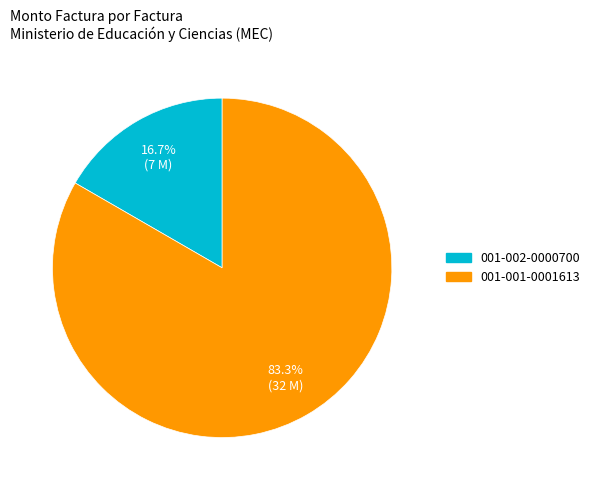

To the nearest percent, what portion does 001-002-0000700 represent?

17%